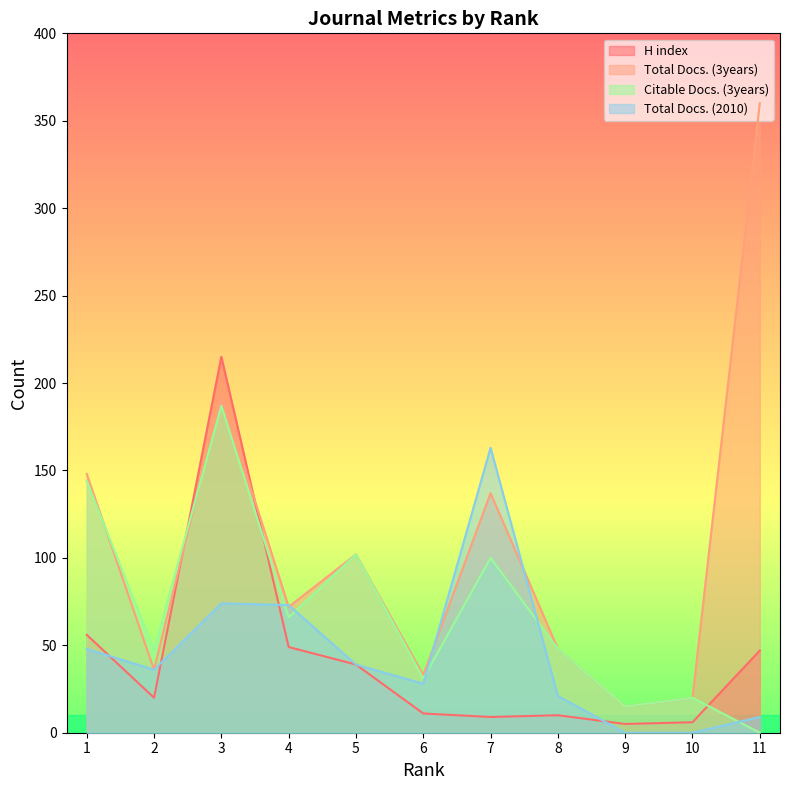

Is it true that Citable Docs. (3years) equals 31 at 6?

True